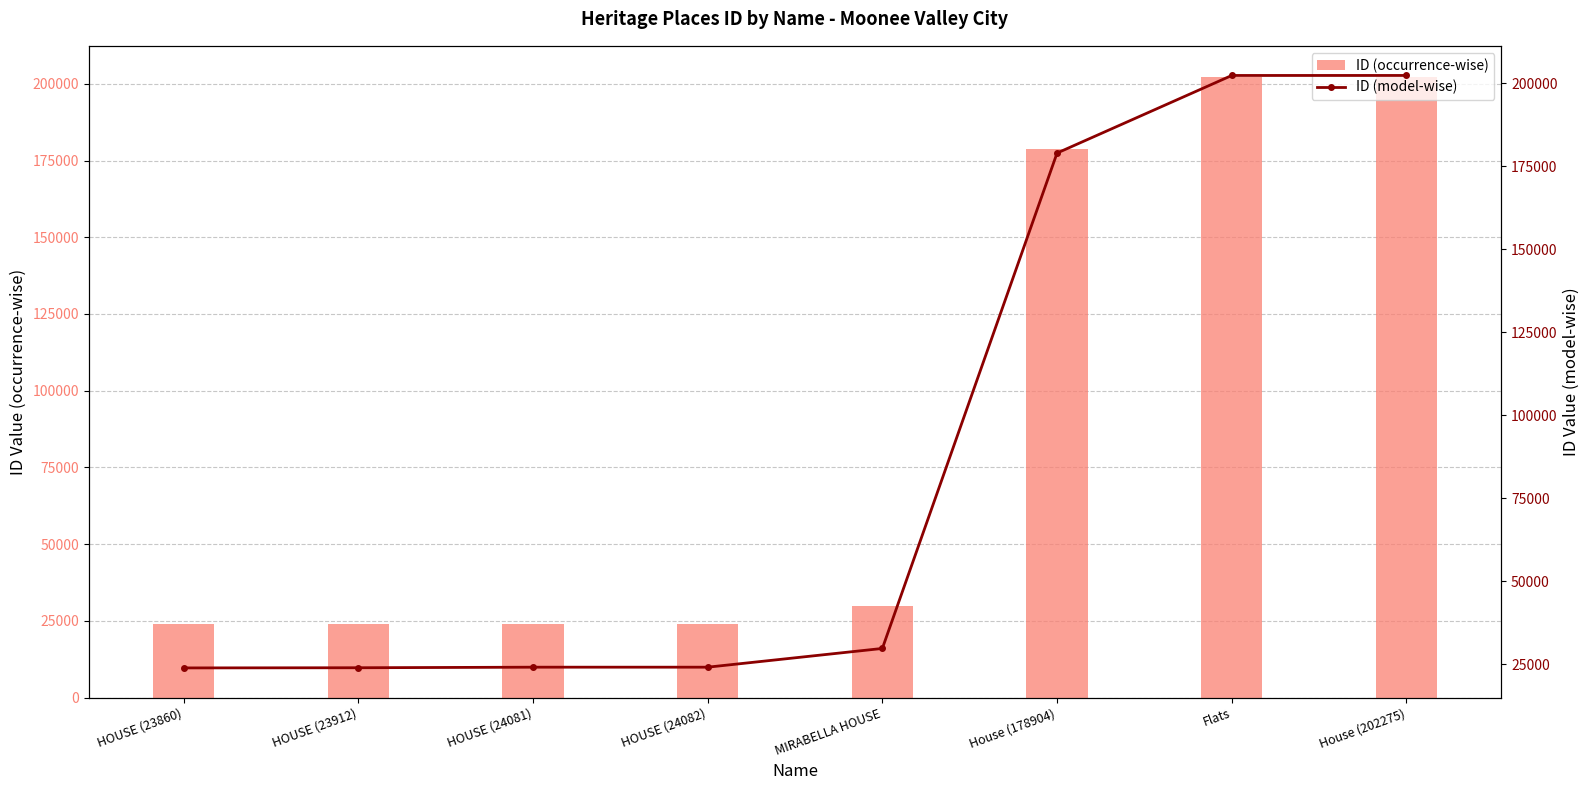

Are the bars grouped side by side (vs. stacked)?

Yes